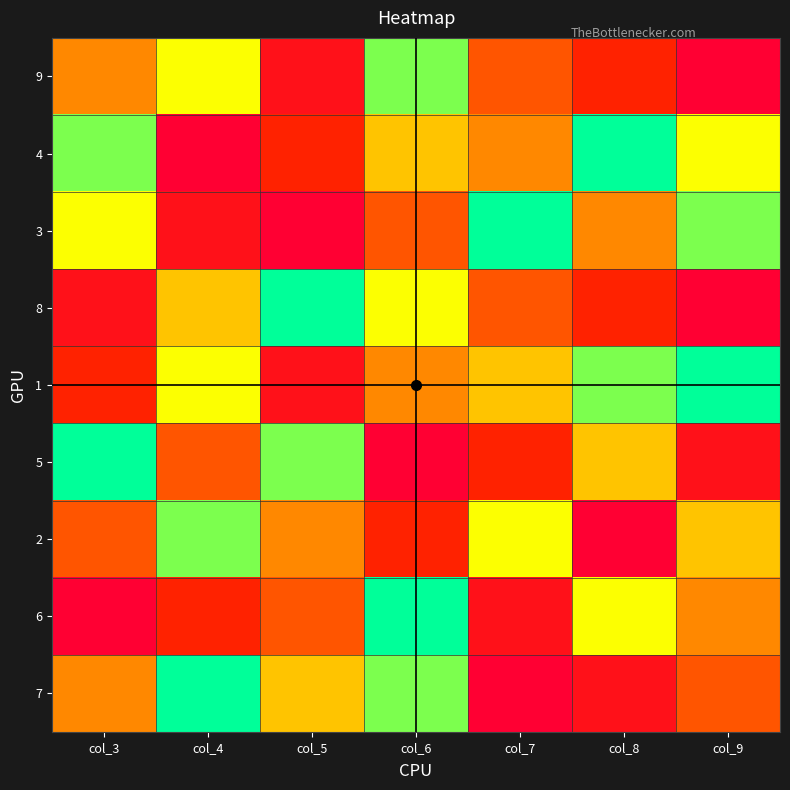

At which category is the sum across all series the highest?

col_6